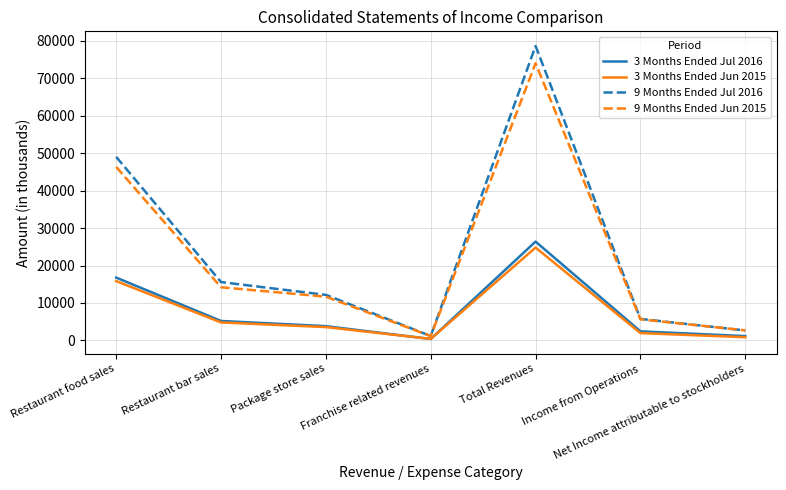

List the labels in order of 9 Months Ended Jul 2016 value, smallest first.

Franchise related revenues, Net Income attributable to stockholders, Income from Operations, Package store sales, Restaurant bar sales, Restaurant food sales, Total Revenues